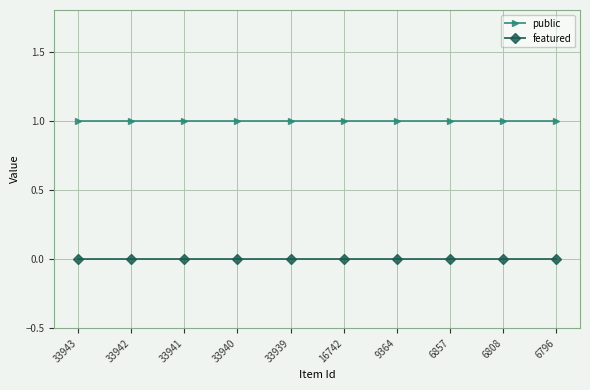

Which series has the largest total across all categories?

public